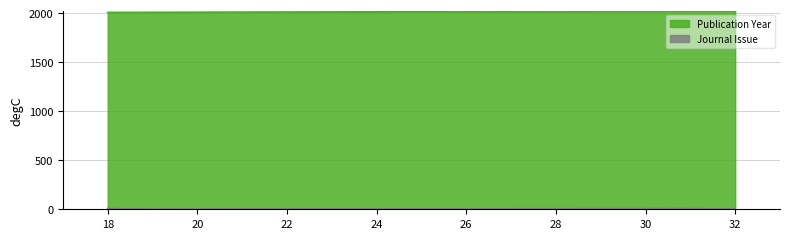

Does the chart display data point markers on the line(s)?

No